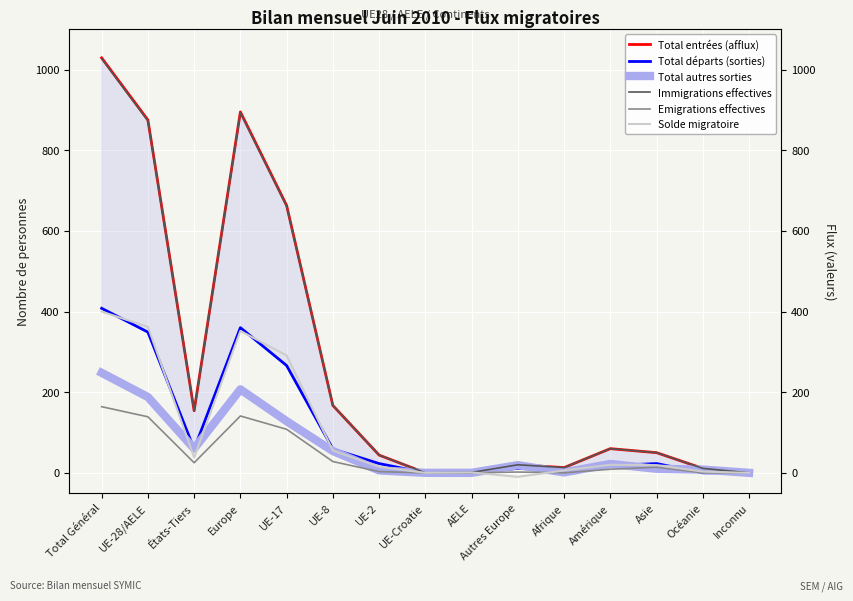

How many intersections are there between Total départs (sorties) and Total autres sorties?

7